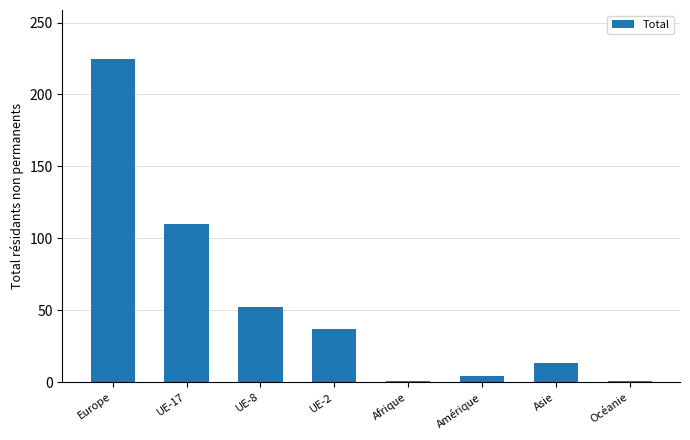

Reading right to left, transcribe all the data shown in this chart.

1	13	4	1	37	52	110	225